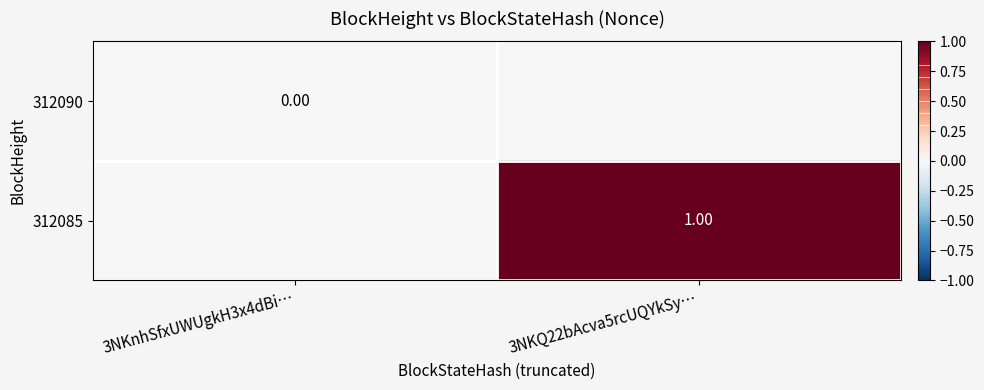

List the series in order of their peak value, highest first.

312085, 312090